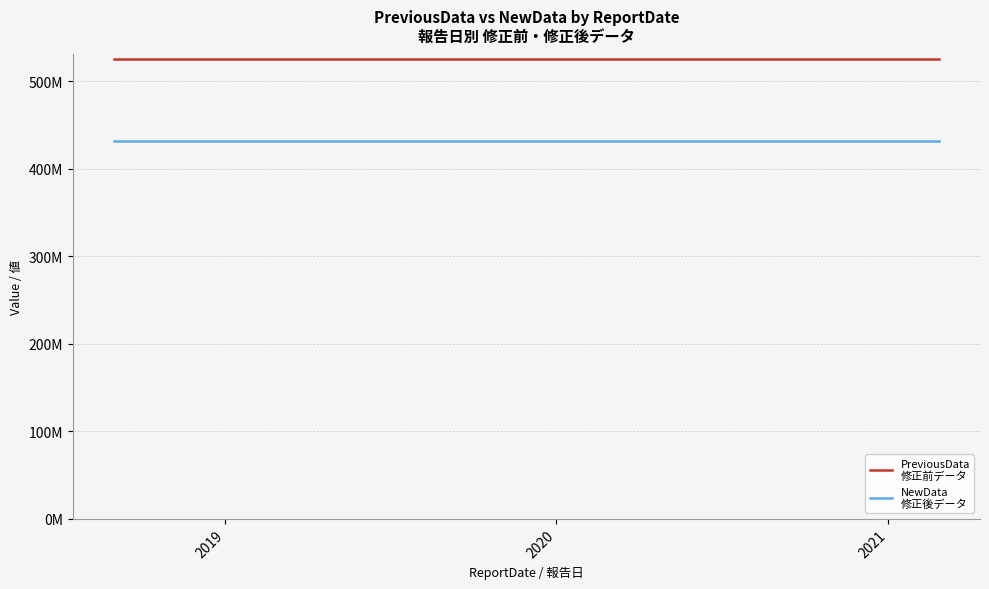

Is this an area chart (filled region under the line)?

No